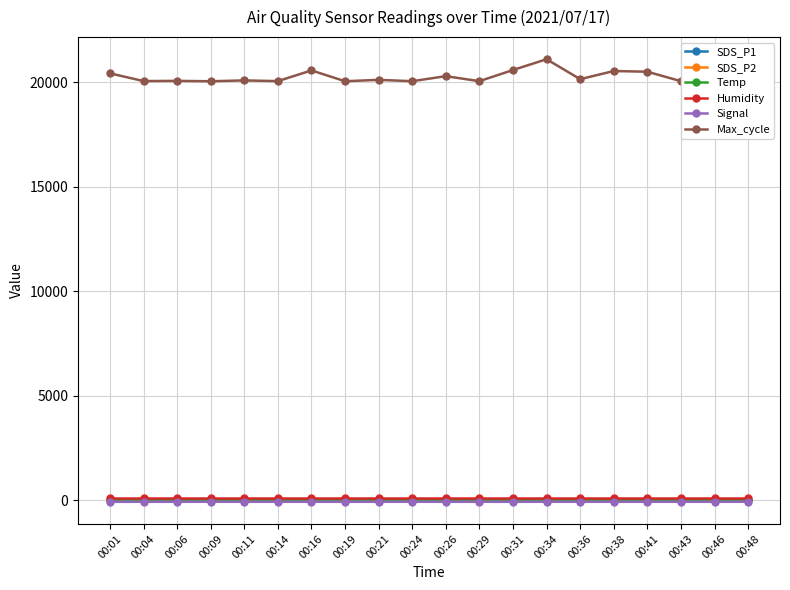

Where does the SDS_P1 series first go above 15?

00:01